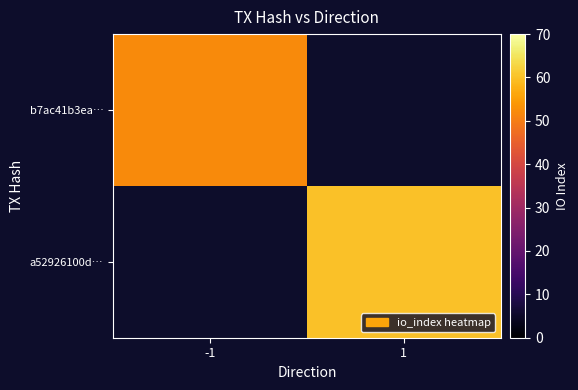

Read the a52926100d… value at 1.

60.0